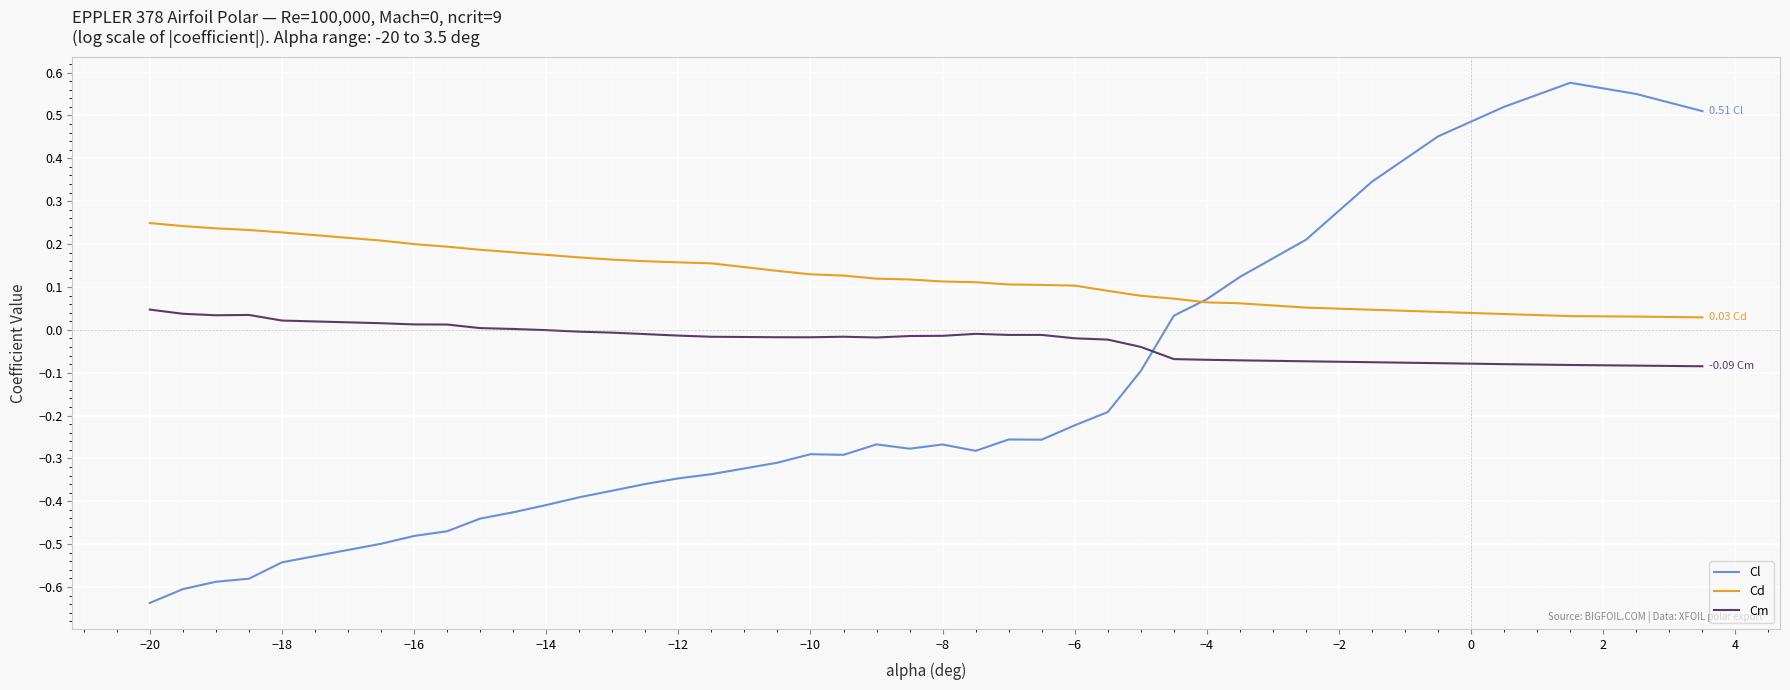

Which series has the largest total across all categories?

Cd